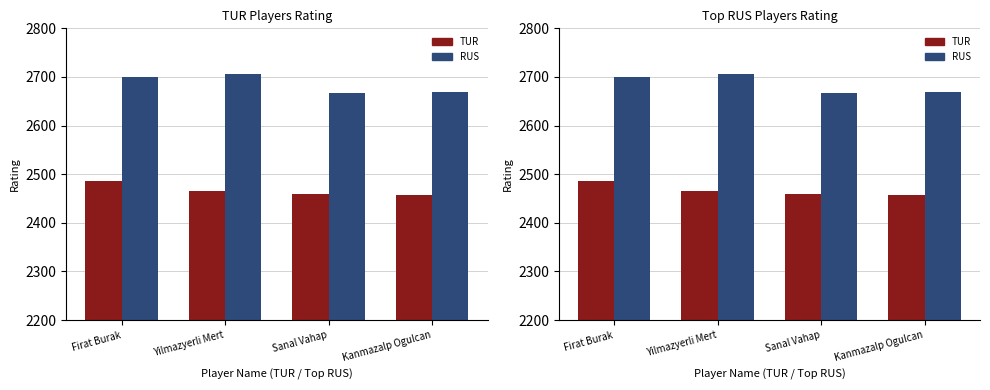

Rank the series at Sanal Vahap from lowest to highest value.

TUR, RUS